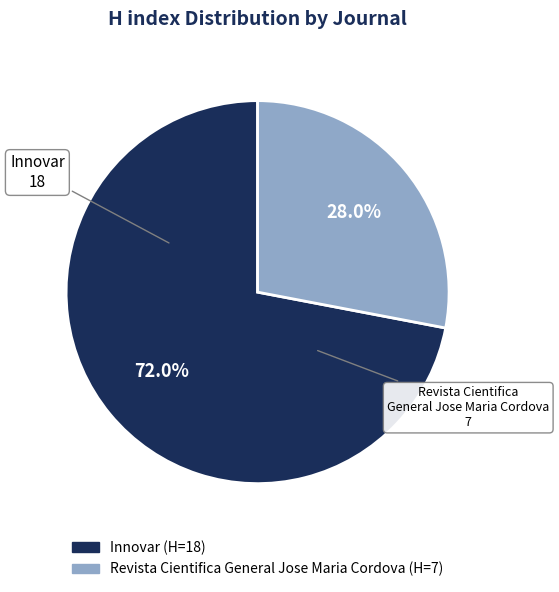

To the nearest percent, what is the combined percentage of Revista Cientifica General Jose Maria Cordova and Innovar?

100%